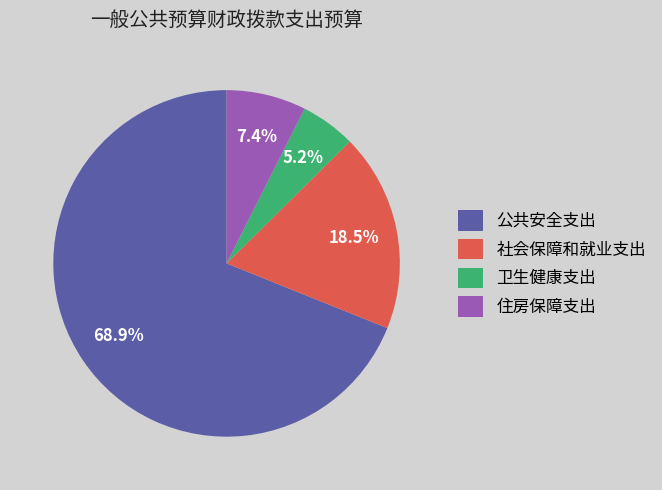

Which category has the biggest portion of the pie?

公共安全支出